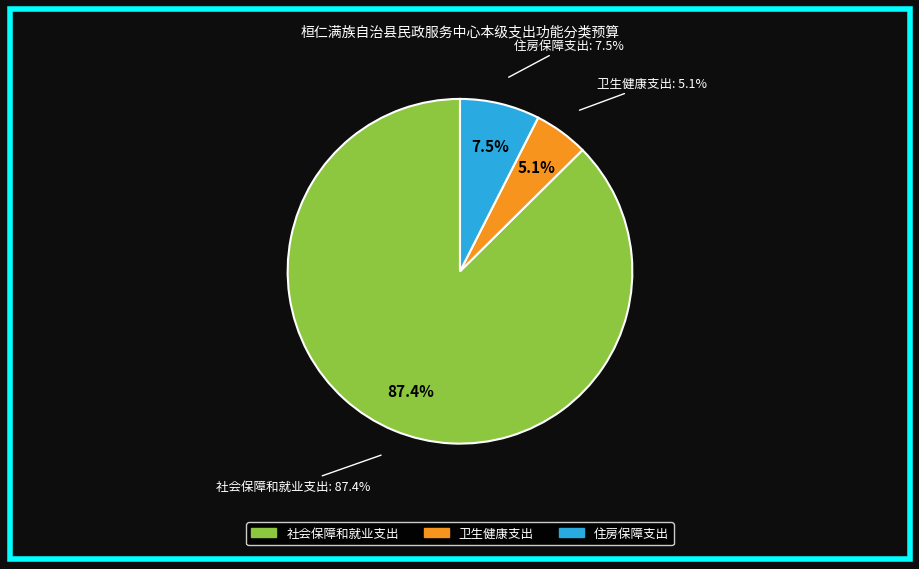

Rank the categories by value from highest to lowest.

社会保障和就业支出, 住房保障支出, 卫生健康支出